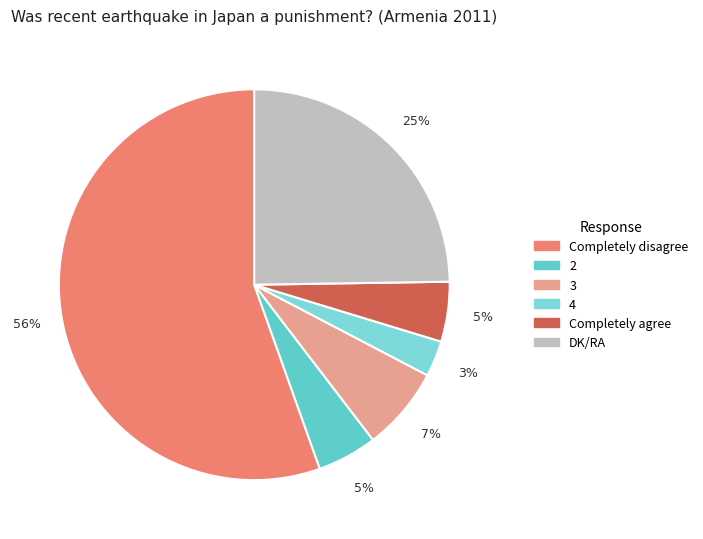

Count the number of slices in the pie.

6